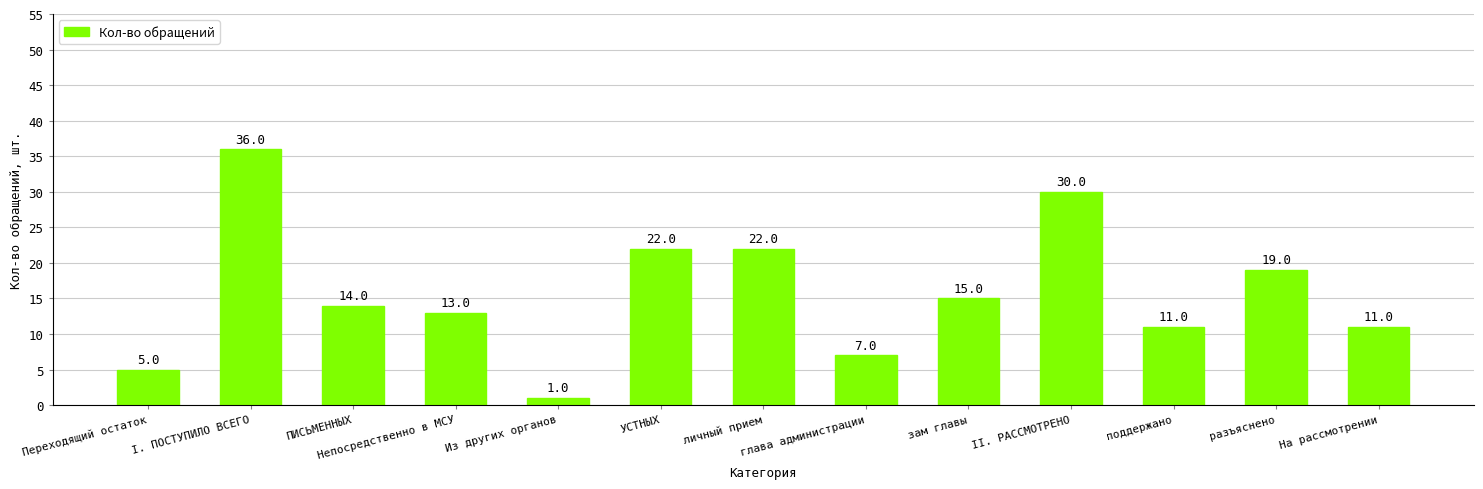

What is the difference between the second highest and minimum values?

29